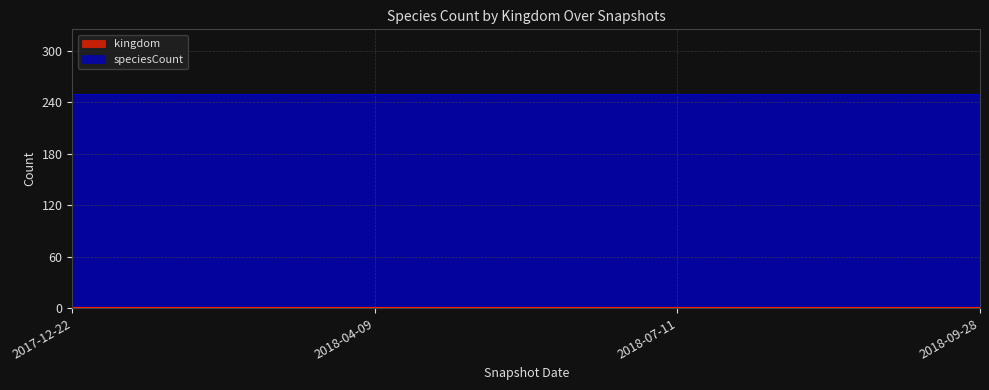

True or false: kingdom and speciesCount cross at least once.

False